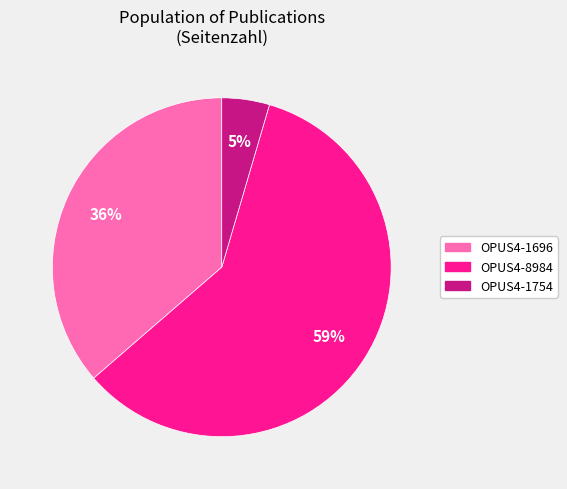

Rank the categories by value from lowest to highest.

OPUS4-1754, OPUS4-1696, OPUS4-8984